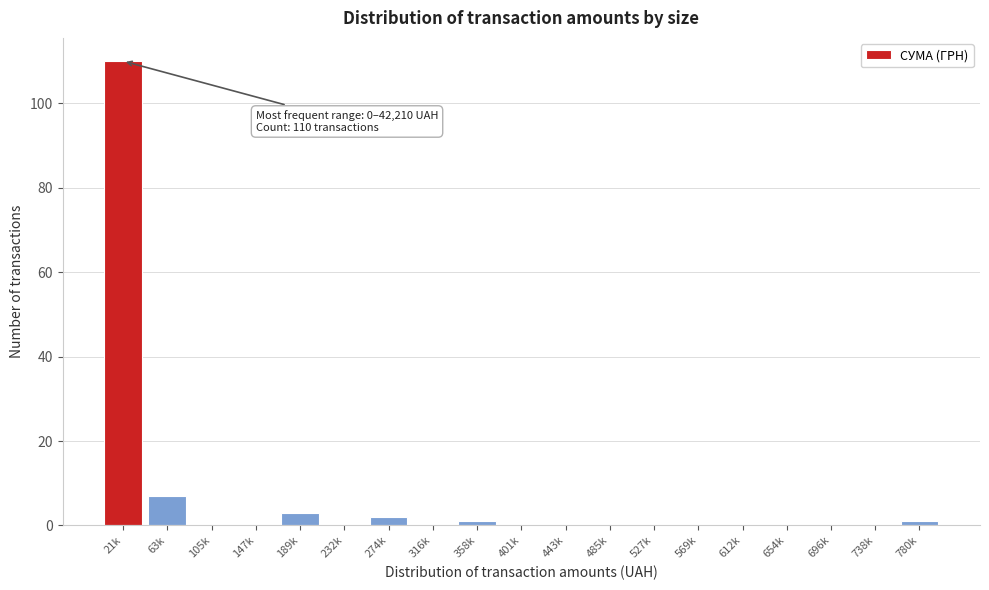

Reading left to right, transcribe all the data shown in this chart.

21k=110	63k=7	105k=0	147k=0	189k=3	232k=0	274k=2	316k=0	358k=1	401k=0	443k=0	485k=0	527k=0	569k=0	612k=0	654k=0	696k=0	738k=0	780k=1